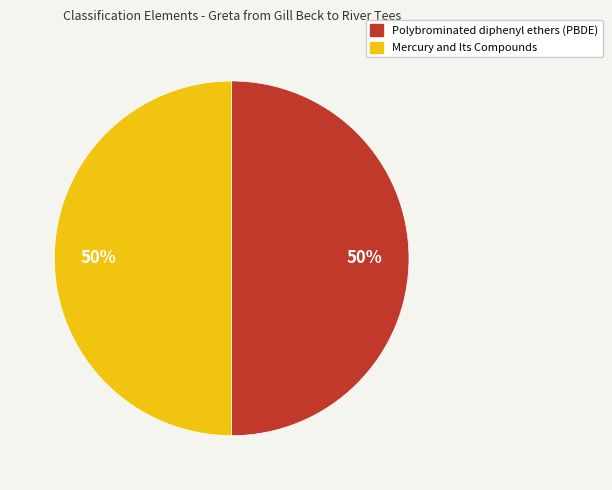

Count the number of slices in the pie.

2